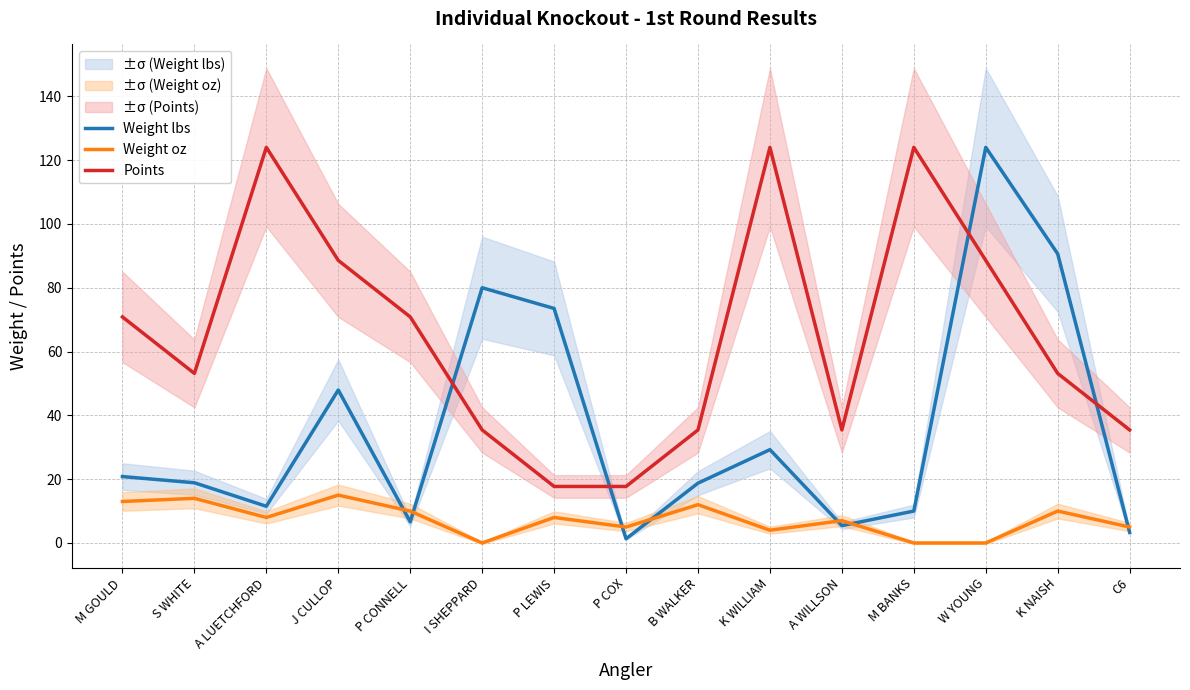

How many lines are shown in the chart?

3